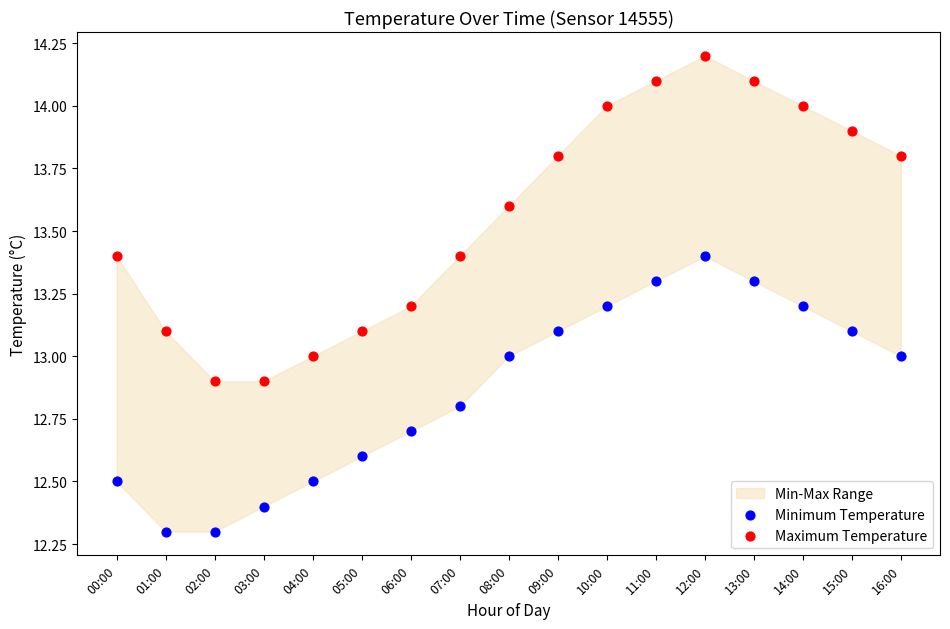

Across all data points, what is the range of Y values (max minus min)?

1.9